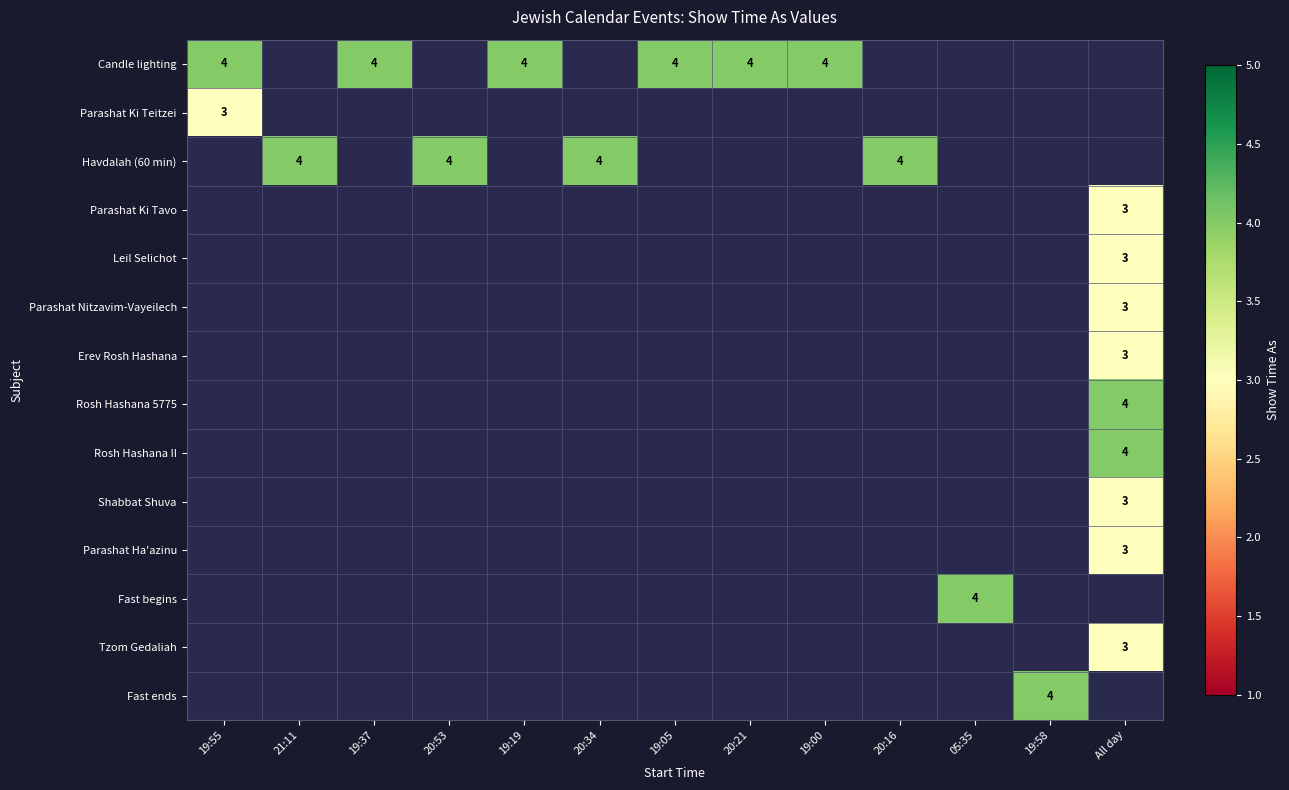

Which series has the largest range (max minus min)?

Candle lighting